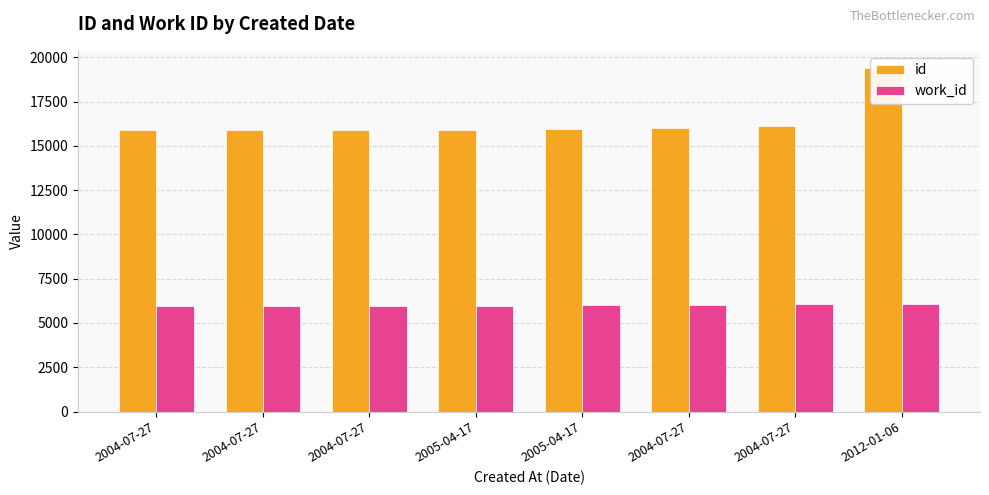

What is the label of the 4th bar from the right?

2005-04-17